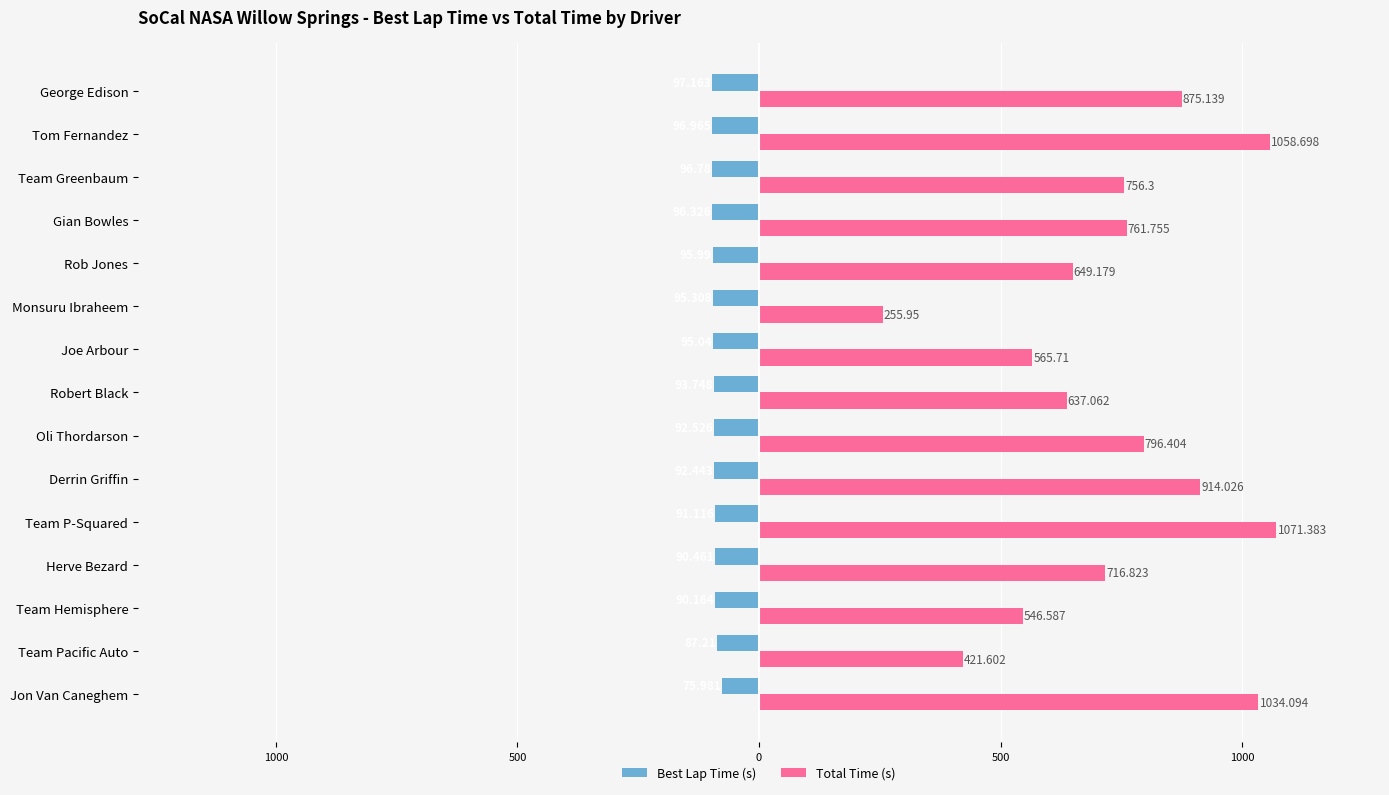

What is the sum of all Total Time (s) values?

11060.7